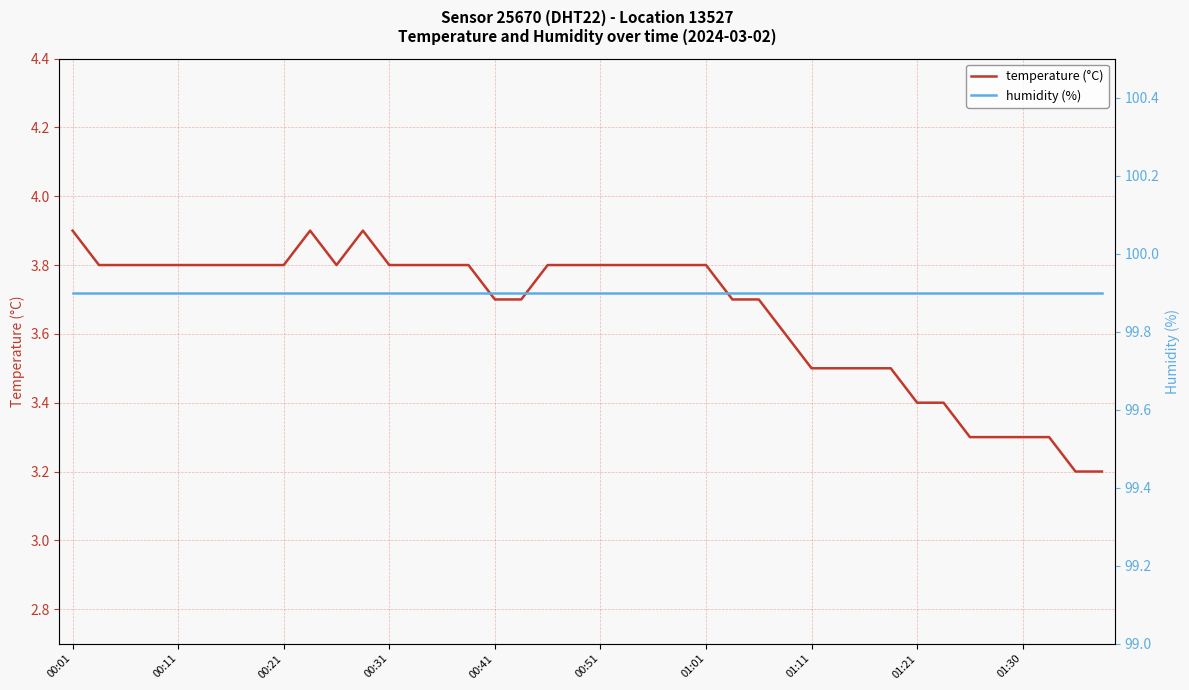

What is the highest value of the humidity (%) series?

99.9